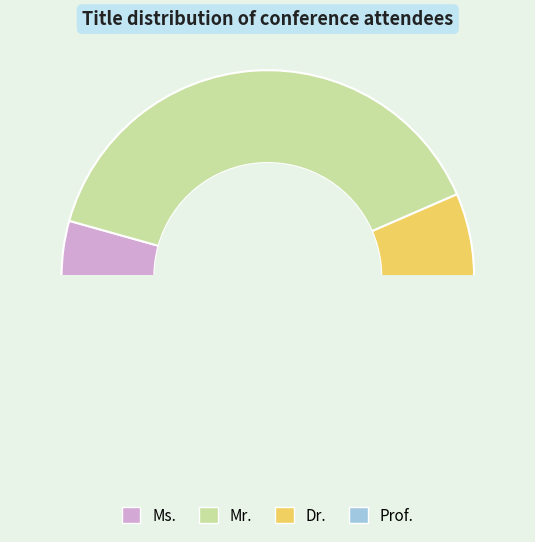

Which slice is the smallest?

Ms.